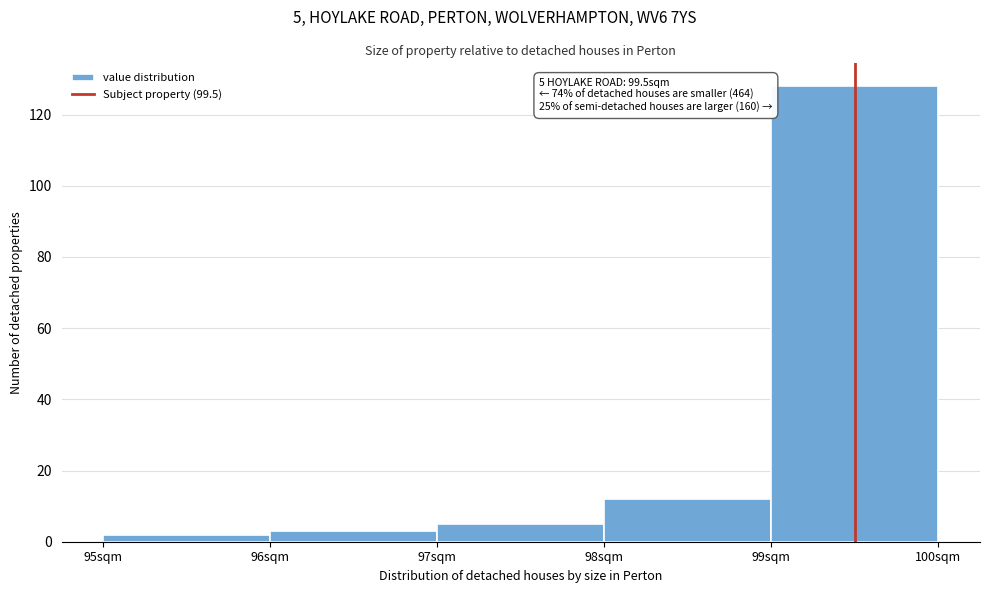

Which range on the x-axis has the tallest bar?

99 to 100